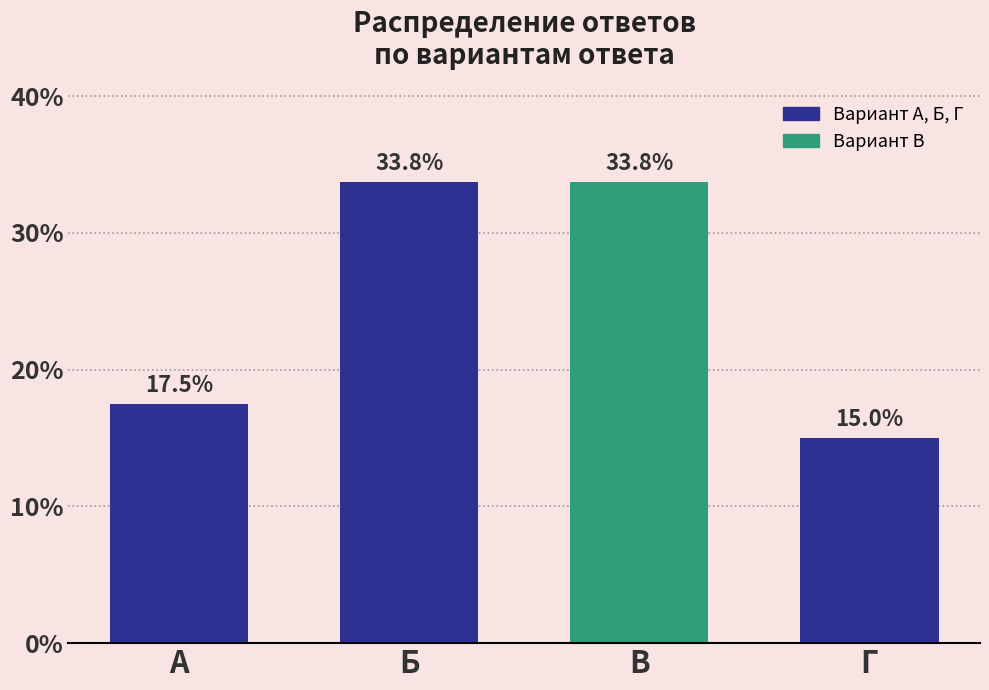

Reading left to right, what are all the values shown in this chart?

А=17.5	Б=33.8	В=33.8	Г=15.0